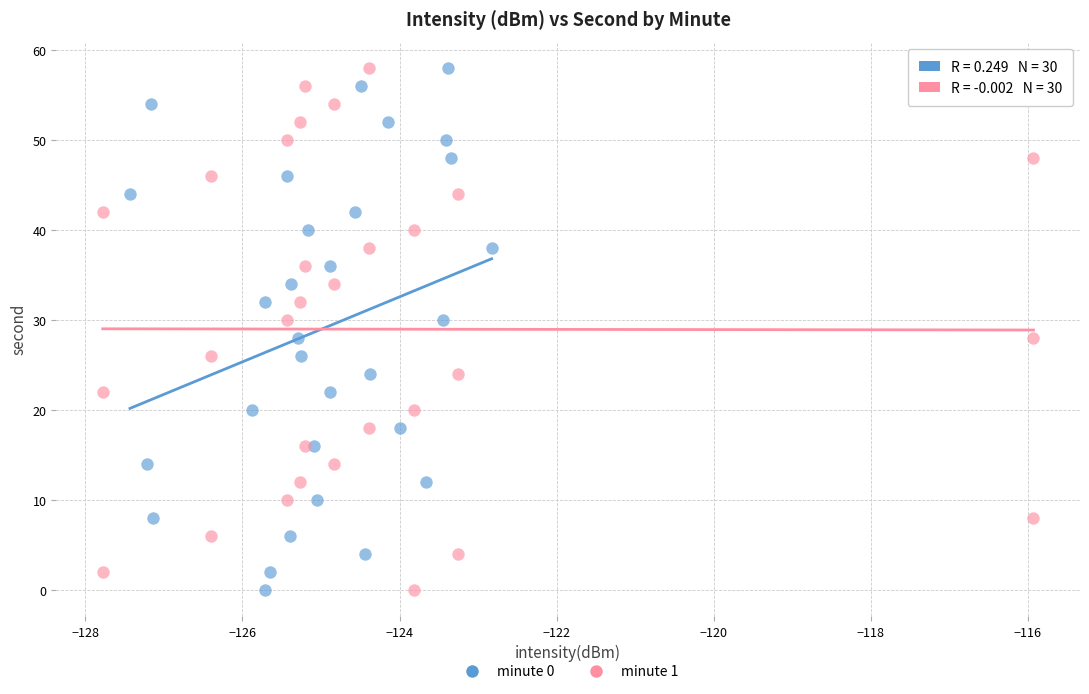

What are all the series names shown in the legend?

minute 0, minute 1